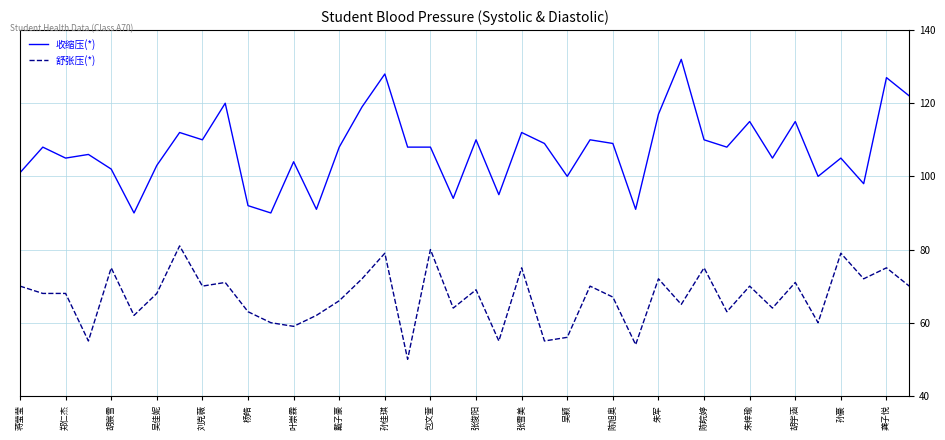

True or false: 收缩压(*) and 舒张压(*) intersect in this chart.

False